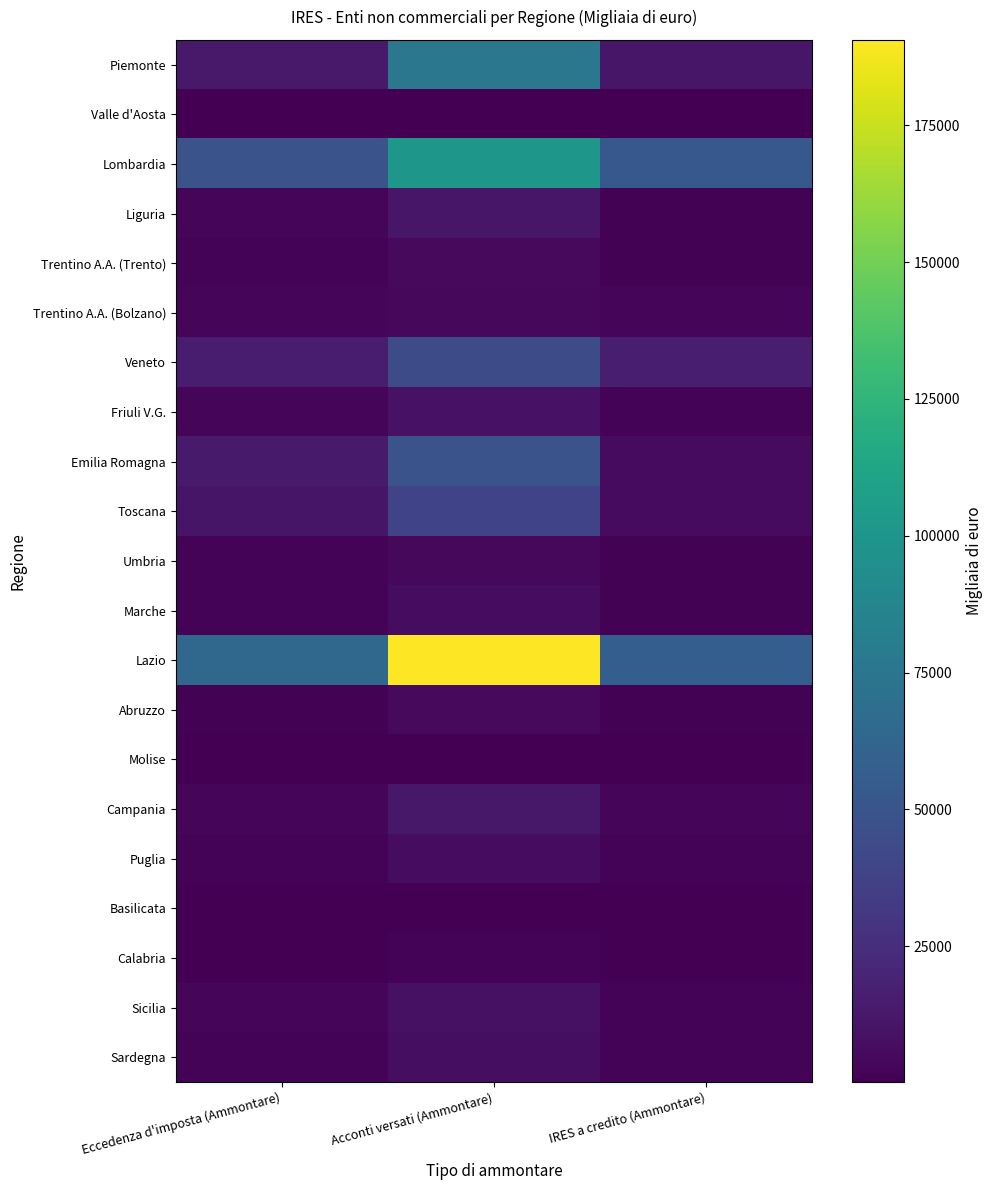

What is the spread (max minus min) of values at Eccedenza d'imposta (Ammontare)?

64629